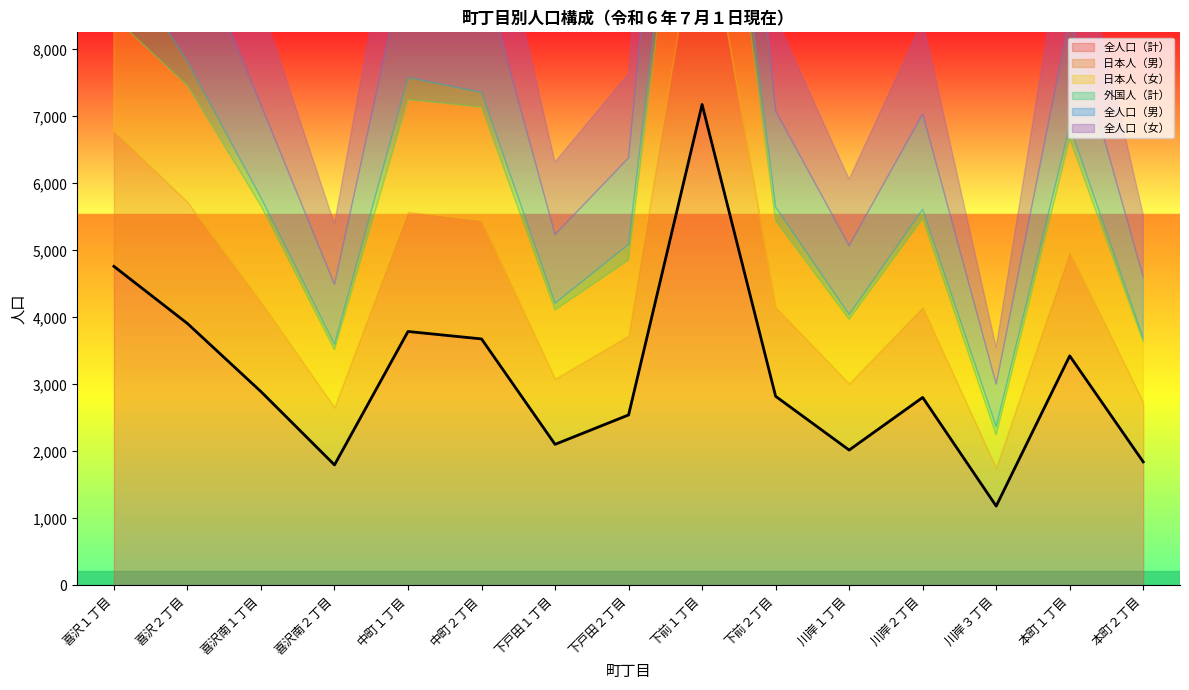

Where does the 外国人（計） series first go above 187?

喜沢１丁目